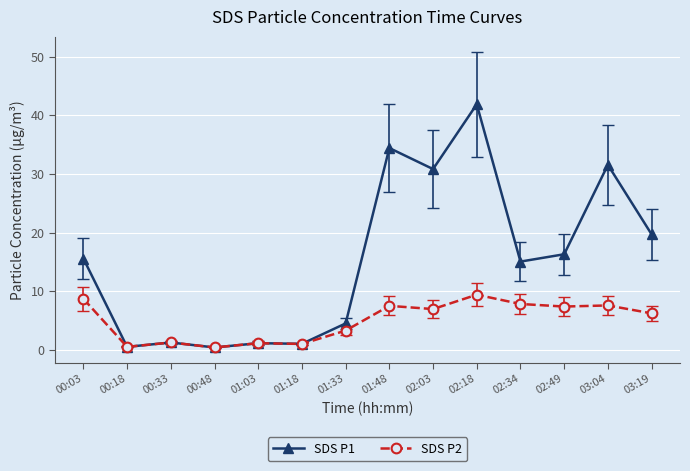

True or false: SDS P2 has more than 0 interior local peaks.

True